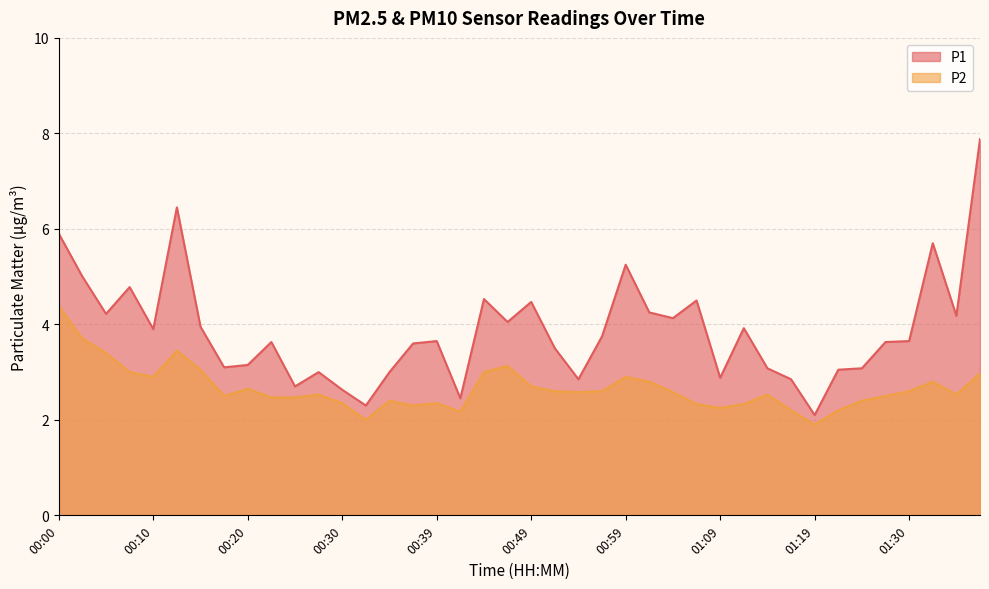

Reading left to right, what are all the values shown in this chart?

P1: 5.9	5.0	4.2	4.8	3.9	6.5	4.0	3.1	3.1	3.6	2.7	3.0	2.6	2.3	3.0	3.6	3.6	2.5	4.5	4.0	4.5	3.5	2.9	3.8	5.2	4.2	4.1	4.5	2.9	3.9	3.1	2.9	2.1	3.0	3.1	3.6	3.6	5.7	4.2	7.9
P2: 4.4	3.7	3.4	3.0	2.9	3.5	3.0	2.5	2.6	2.5	2.5	2.5	2.4	2.0	2.4	2.3	2.4	2.2	3.0	3.1	2.7	2.6	2.6	2.6	2.9	2.8	2.6	2.3	2.2	2.3	2.5	2.2	1.9	2.2	2.4	2.5	2.6	2.8	2.5	3.0